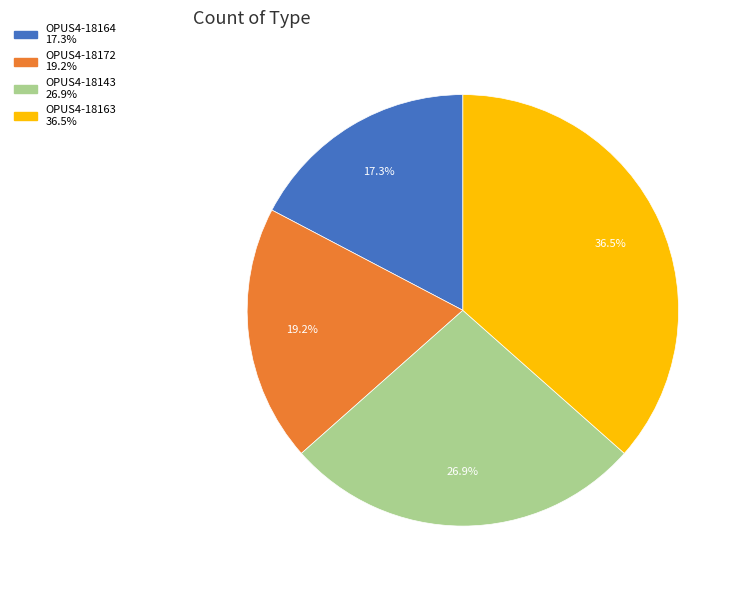

Between OPUS4-18172 and OPUS4-18163, which is larger?

OPUS4-18163